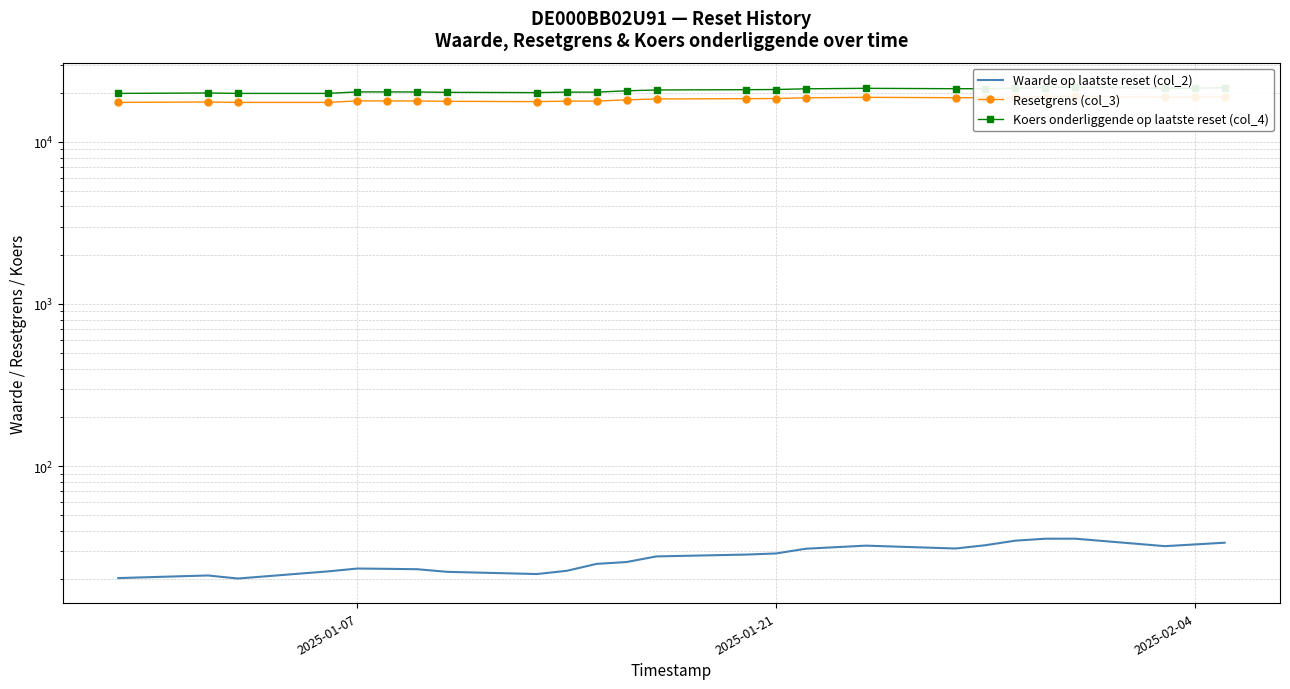

Which series has the largest total across all categories?

Koers onderliggende op laatste reset (col_4)